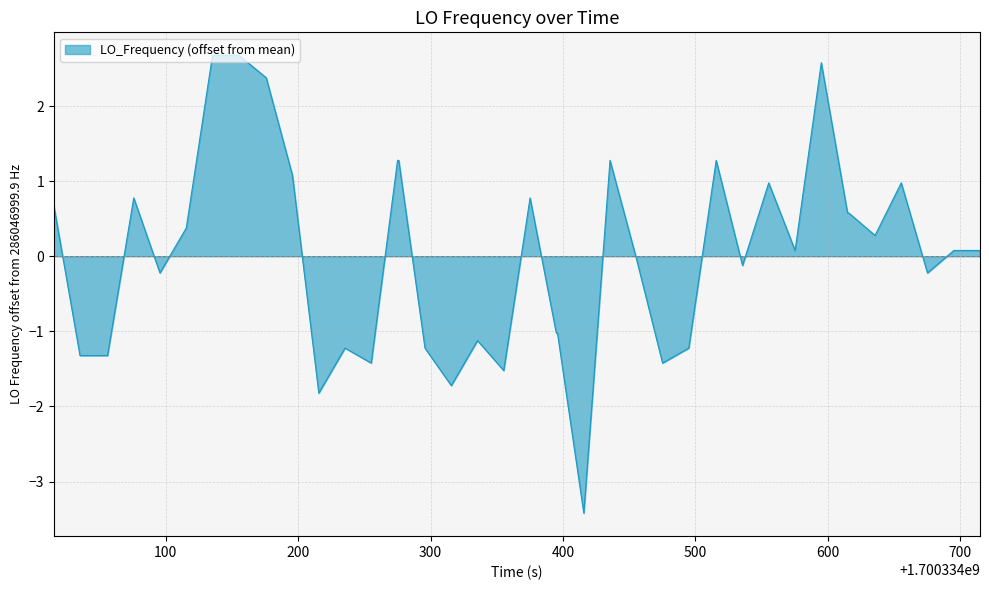

What is the minimum value shown in the chart?

-3.4